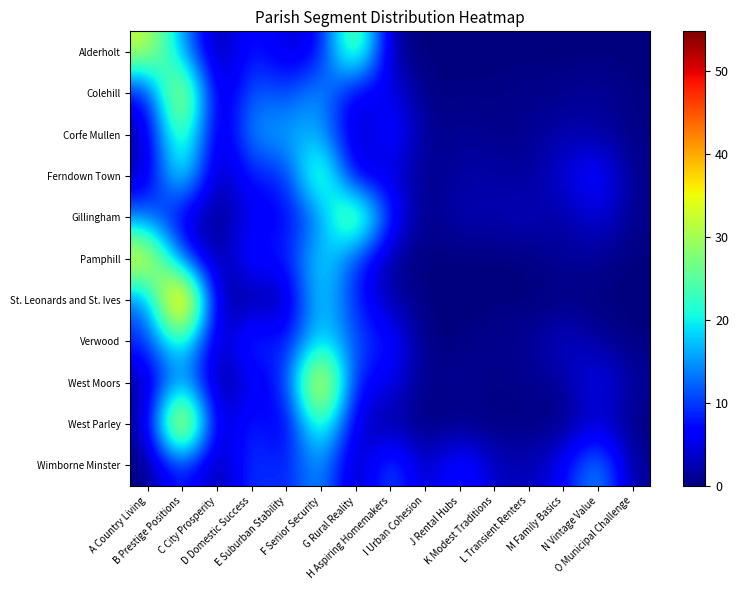

At which category is the sum across all series the highest?

B Prestige Positions